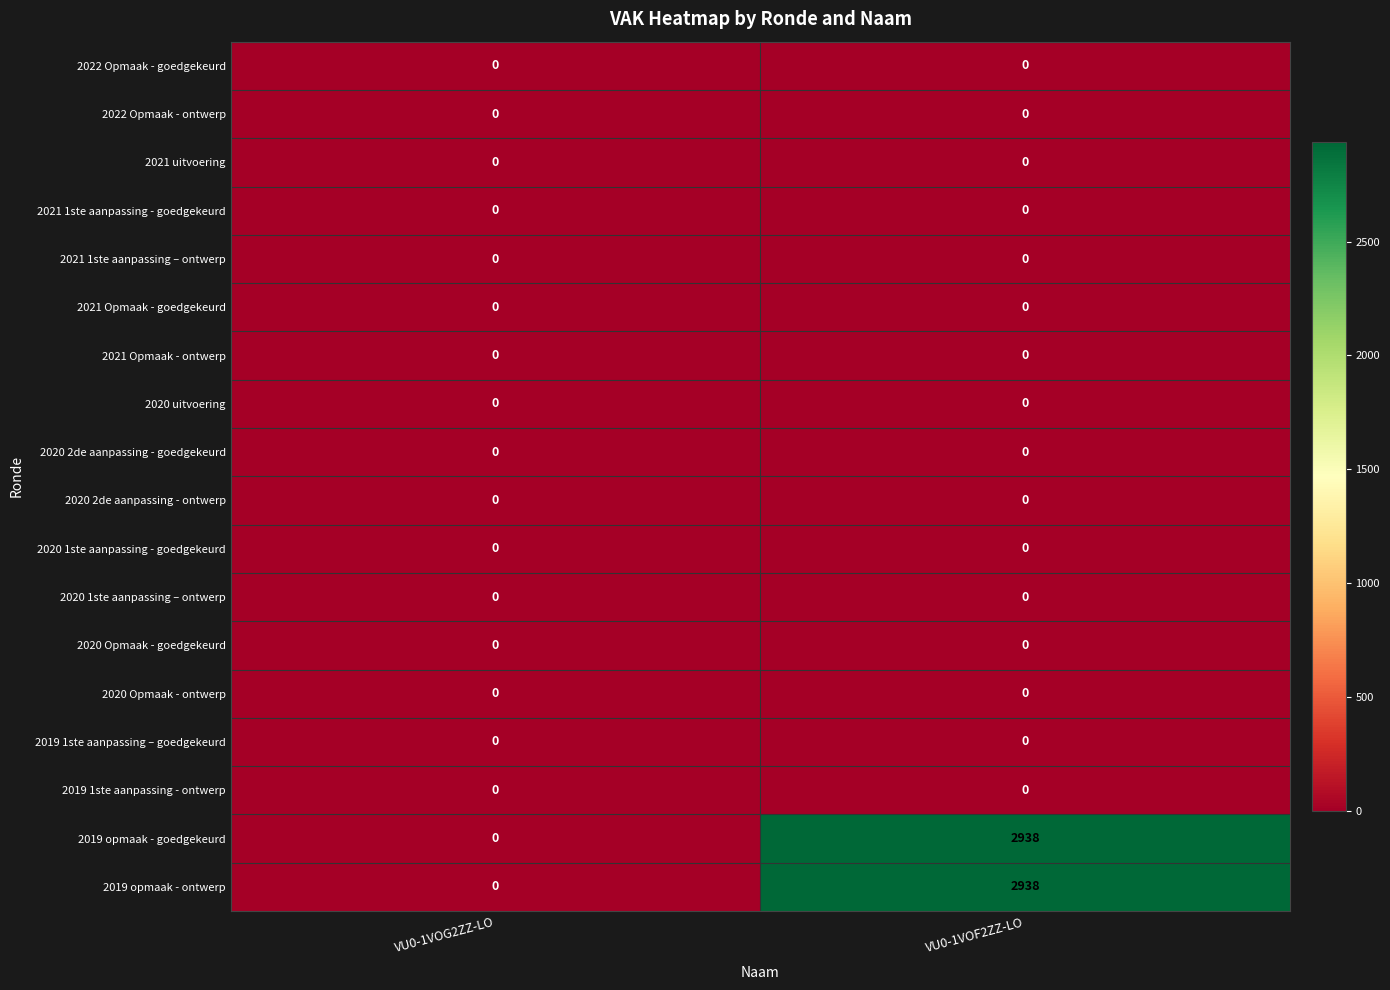

Which label corresponds to the largest value in the chart?

VU0-1VOF2ZZ-LO